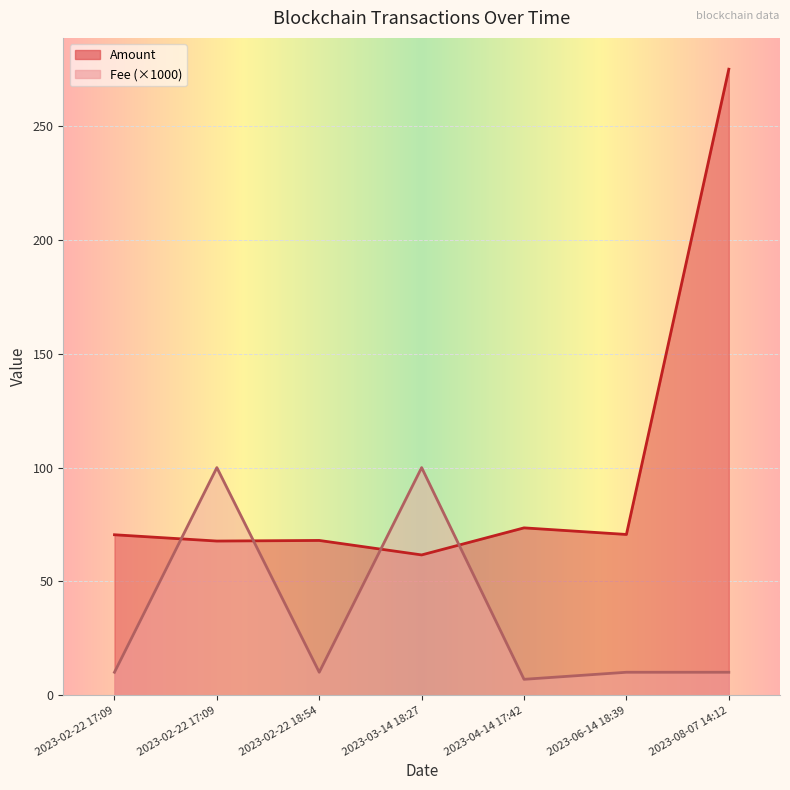

Reading right to left, transcribe all the data shown in this chart.

Amount: 275.0	70.6	73.5	61.6	68.0	67.7	70.5
Fee: 10.1	10.1	7.0	100.0	10.1	100.0	10.1